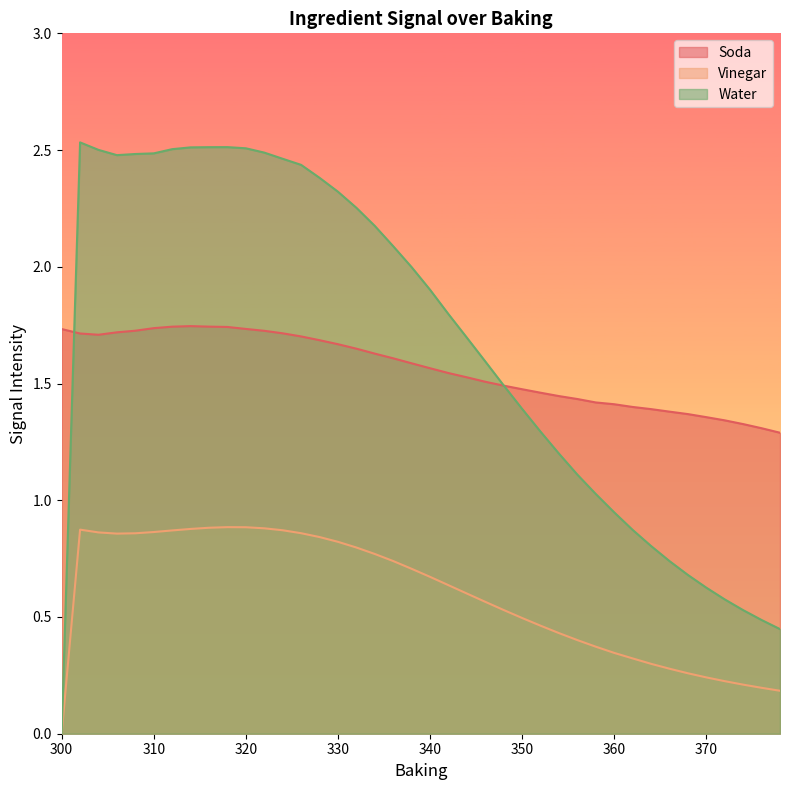

Reading left to right, transcribe all the data shown in this chart.

Soda: 1.7	1.7	1.7	1.7	1.7	1.7	1.7	1.7	1.7	1.7	1.7	1.7	1.7	1.7	1.7	1.7	1.6	1.6	1.6	1.6	1.6	1.5	1.5	1.5	1.5	1.5	1.5	1.4	1.4	1.4	1.4	1.4	1.4	1.4	1.4	1.4	1.3	1.3	1.3	1.3
Vinegar: 0.0	0.9	0.9	0.9	0.9	0.9	0.9	0.9	0.9	0.9	0.9	0.9	0.9	0.9	0.8	0.8	0.8	0.8	0.7	0.7	0.7	0.6	0.6	0.6	0.5	0.5	0.5	0.4	0.4	0.4	0.3	0.3	0.3	0.3	0.3	0.2	0.2	0.2	0.2	0.2
Water: 0.0	2.5	2.5	2.5	2.5	2.5	2.5	2.5	2.5	2.5	2.5	2.5	2.5	2.4	2.4	2.3	2.3	2.2	2.1	2.0	1.9	1.8	1.7	1.6	1.5	1.4	1.3	1.2	1.1	1.0	0.9	0.9	0.8	0.7	0.7	0.6	0.6	0.5	0.5	0.4